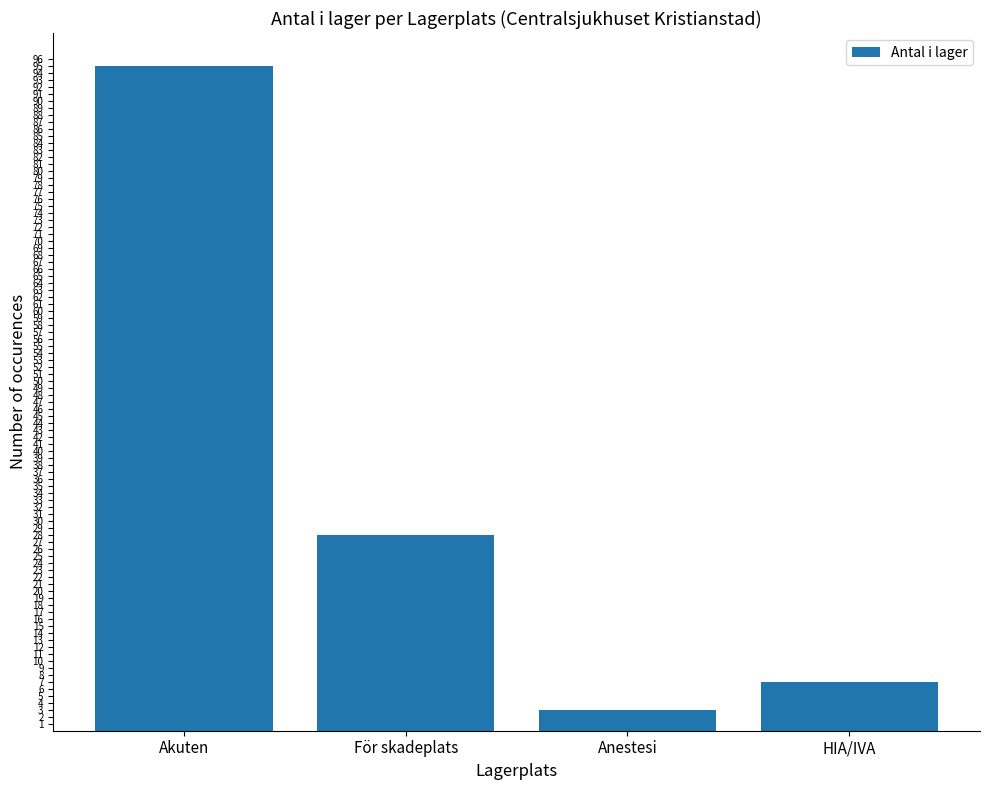

The chart shows a value of 95 at Akuten. True or false?

True